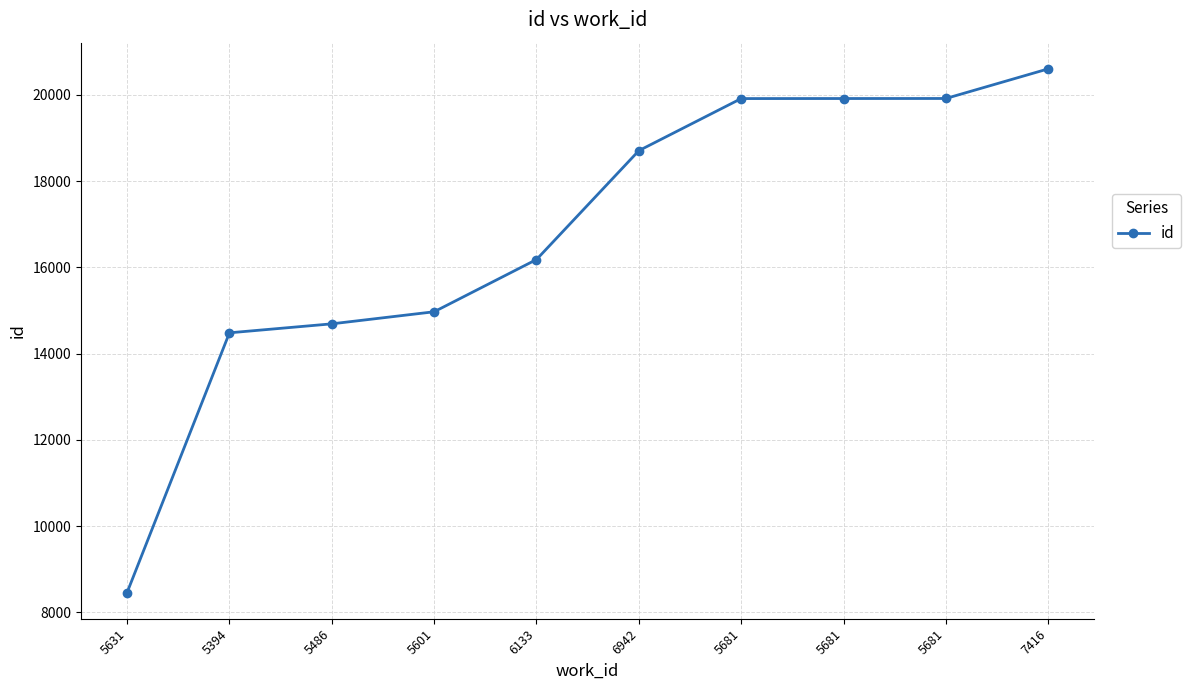

How many lines are shown in the chart?

1